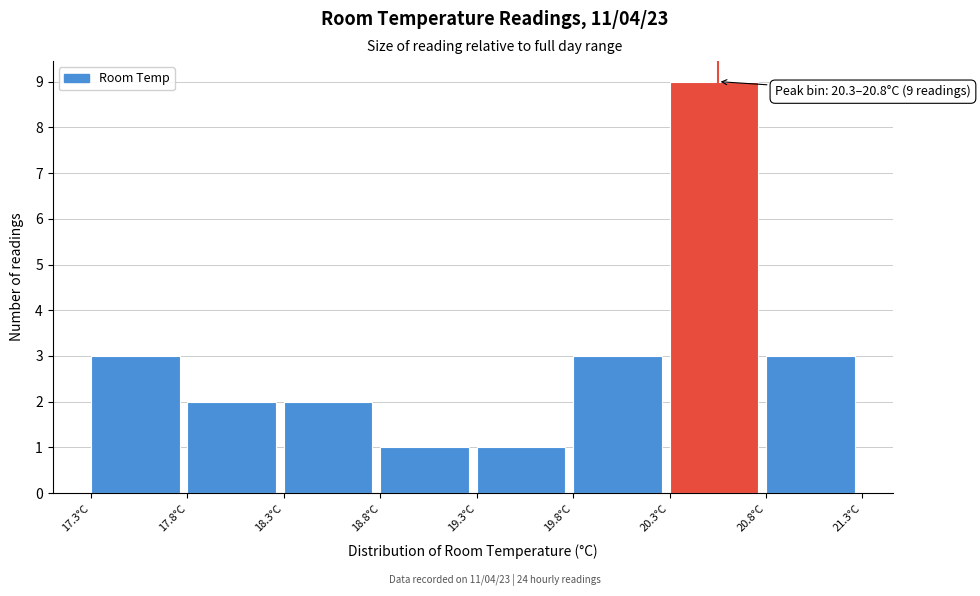

Which range on the x-axis has the tallest bar?

20.3 to 20.8